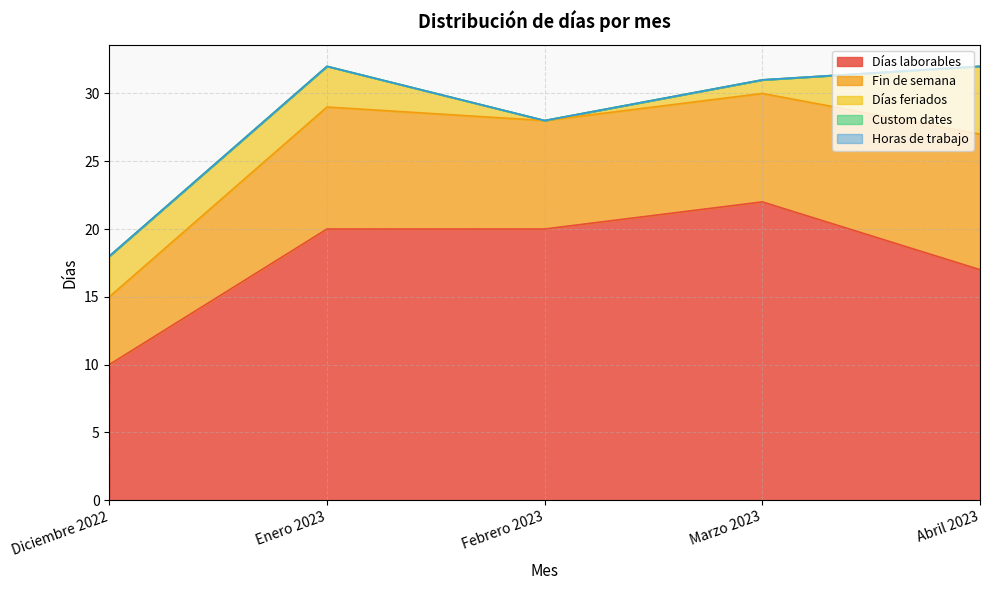

How many lines are shown in the chart?

5